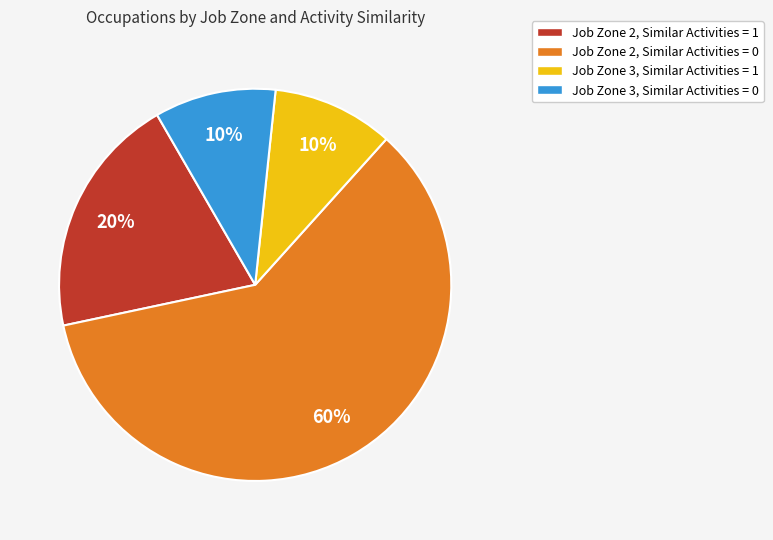

True or false: Job Zone 2, Similar Activities = 0 accounts for 48% of the total.

False